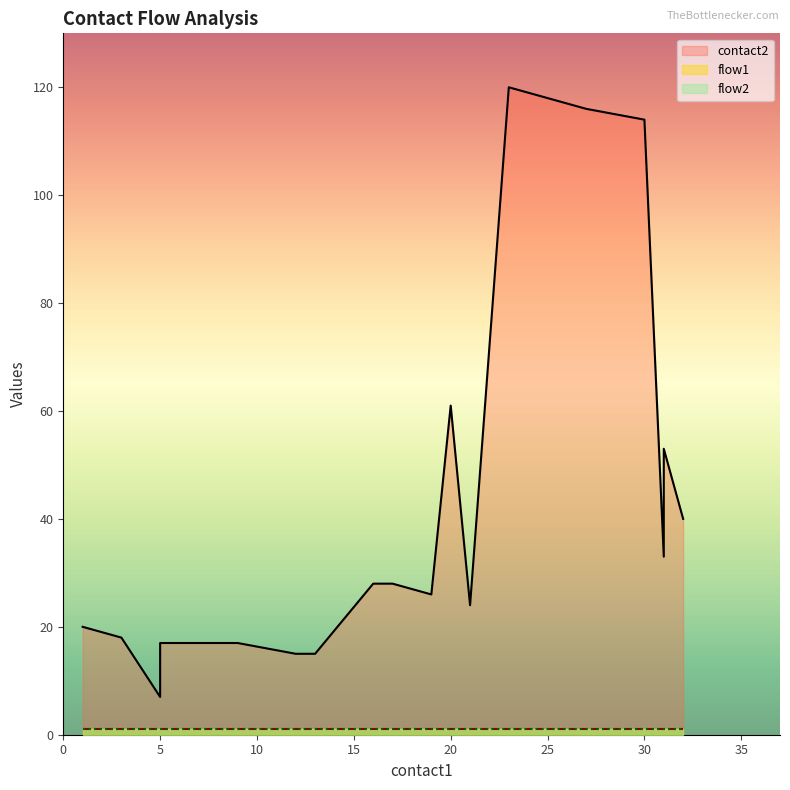

Reading left to right, extract all data points from this chart.

contact2: 20	18	7	17	17	17	15	15	28	28	26	61	24	120	118	116	114	33	53	40
flow1: 1	1	1	1	1	1	1	1	1	1	1	1	1	1	1	1	1	1	1	1
flow2: 1	1	1	1	1	1	1	1	1	1	1	1	1	1	1	1	1	1	1	1